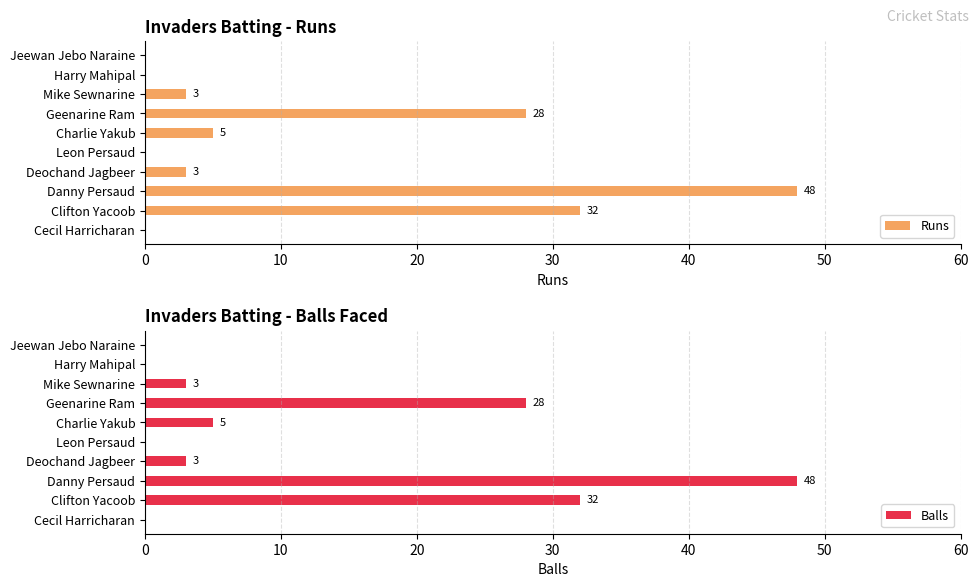

What is the sum of all Runs values?

119